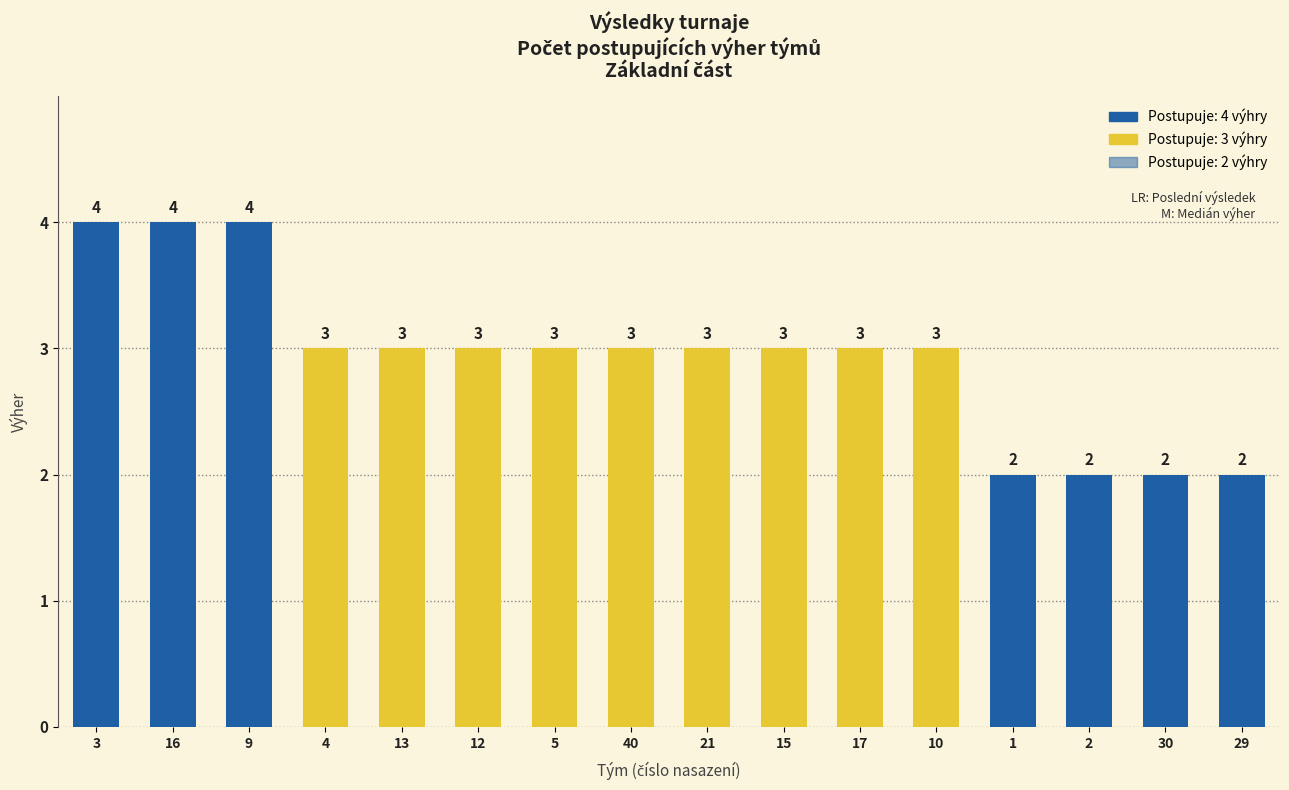

What is the greatest value displayed?

4